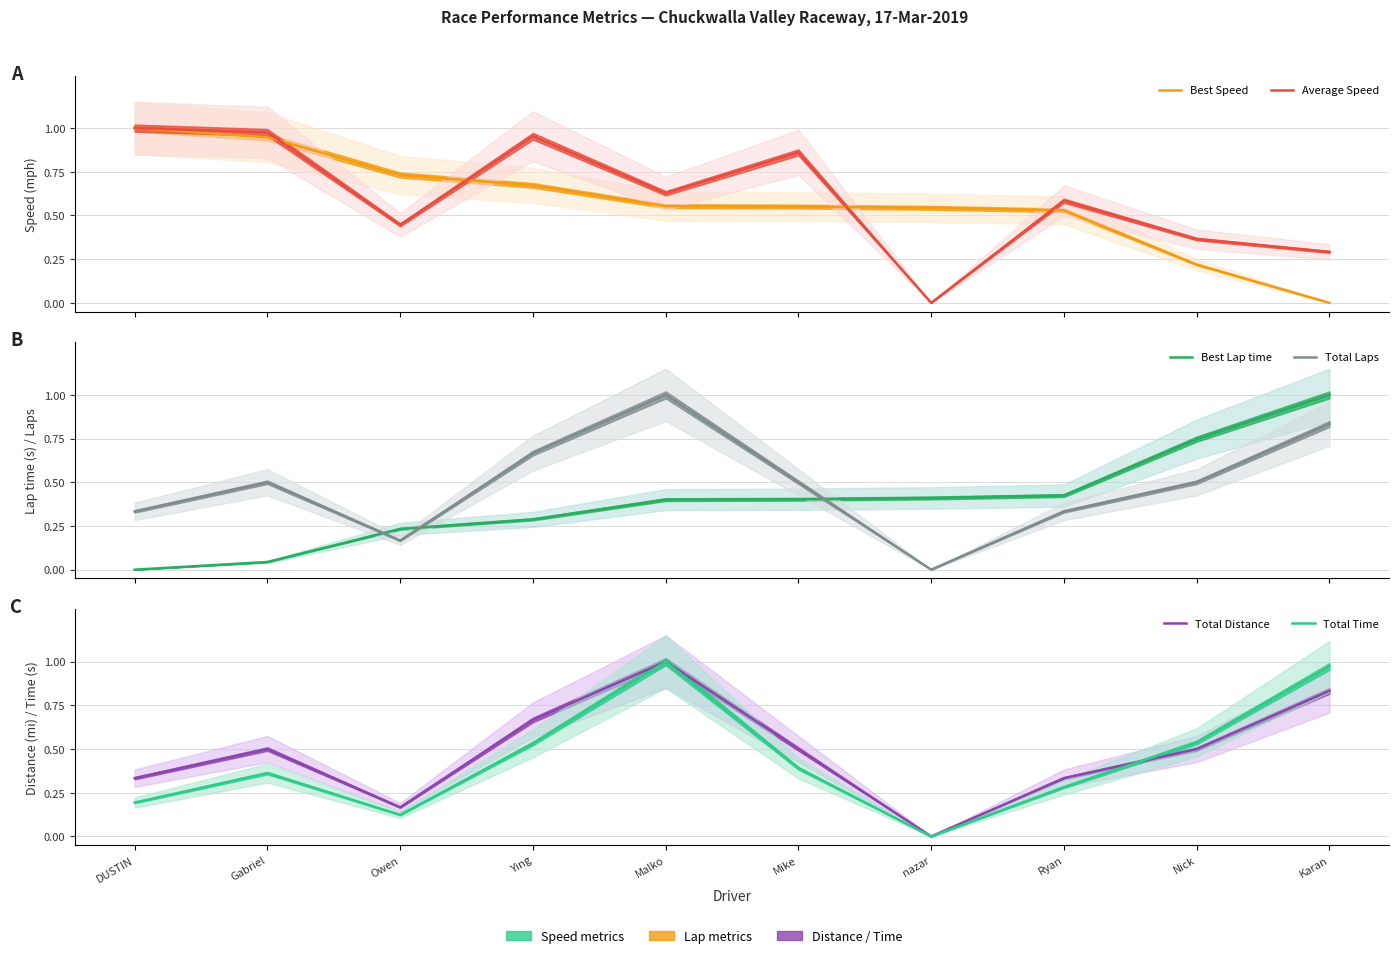

At which label does Best Lap time reach its minimum?

DUSTIN